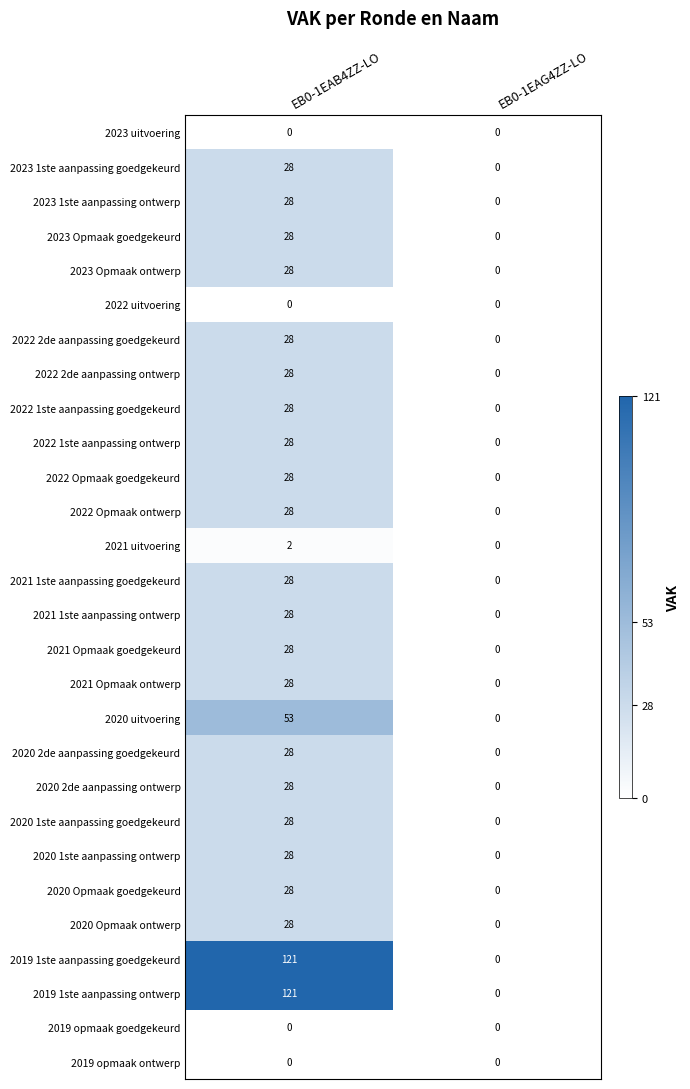

What is the spread (max minus min) of values at EB0-1EAB4ZZ-LO?

121